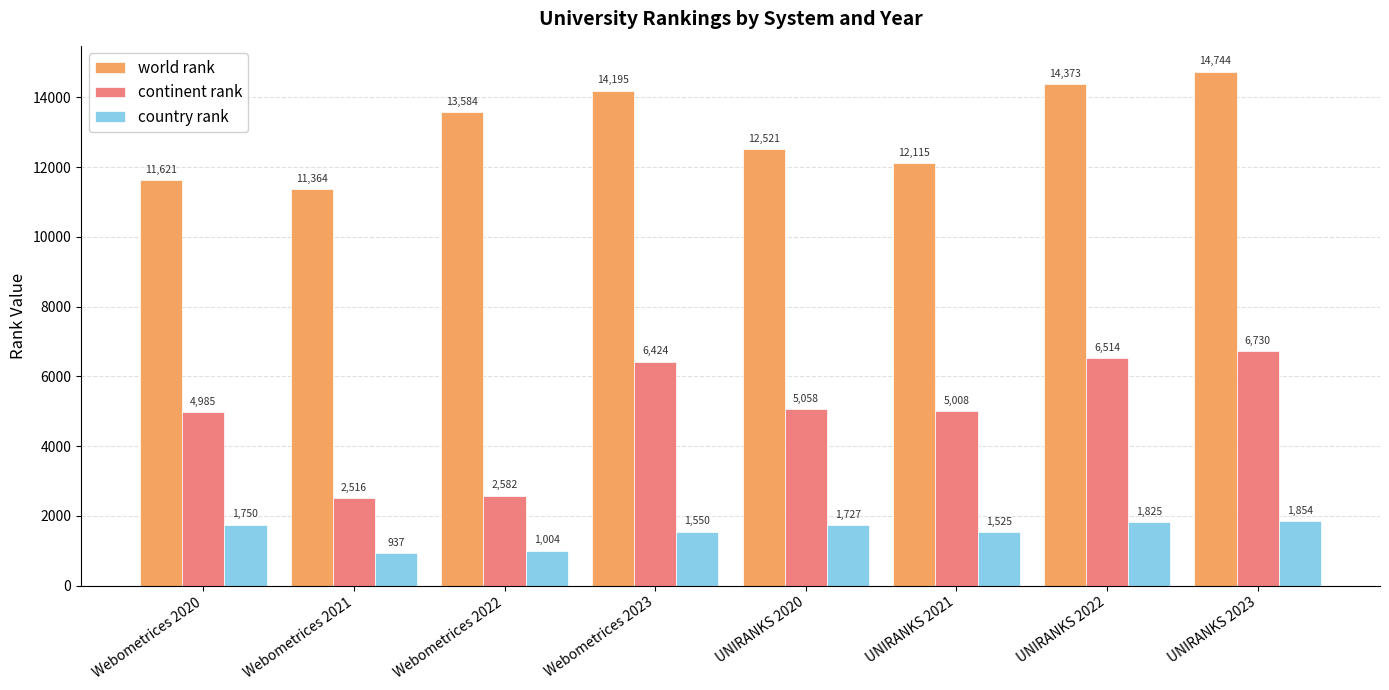

Rank the series by their average value, from highest to lowest.

world rank, continent rank, country rank